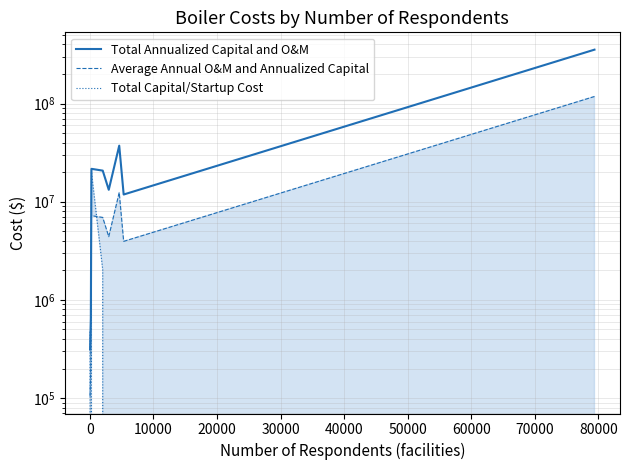

What is the sum of all Average Annual O&M and Annualized Capital values?

153122173.8